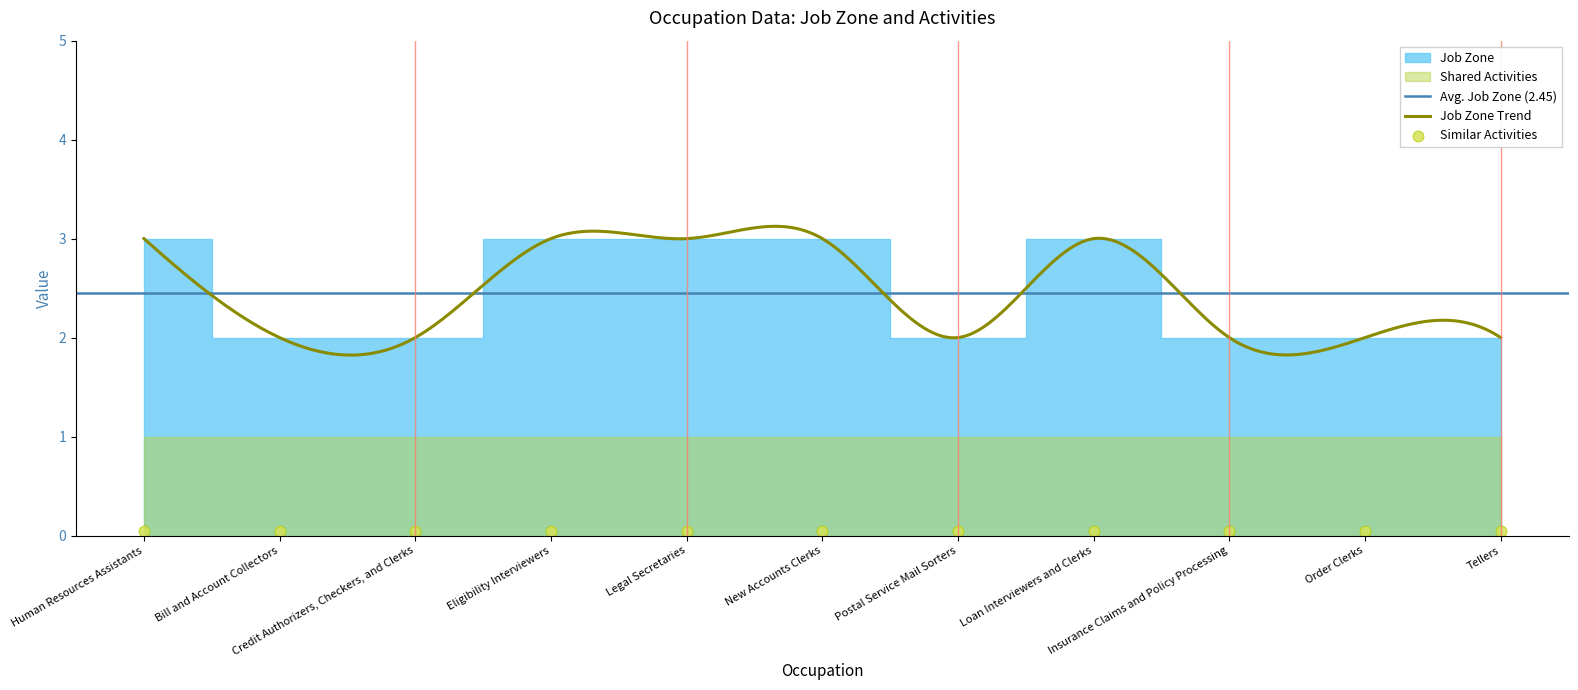

Which series has the largest total across all categories?

Job Zone